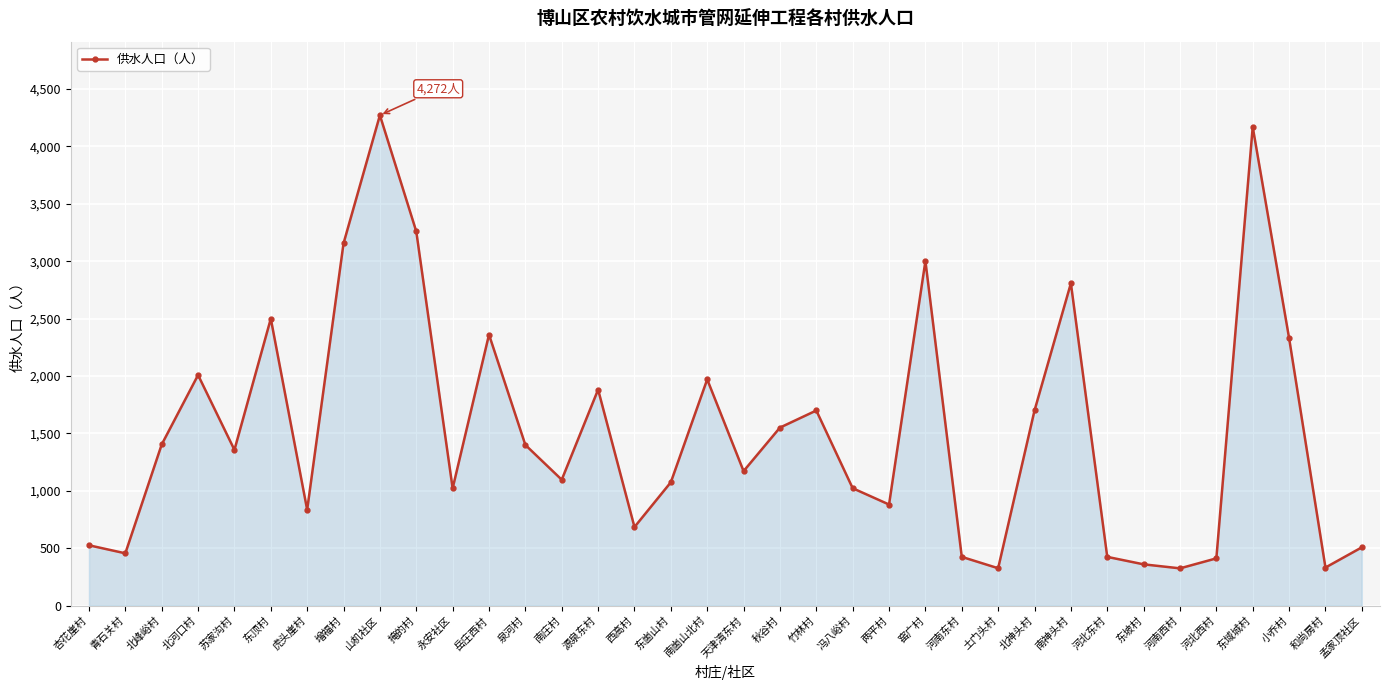

What value does the data have at 河南西村?

325